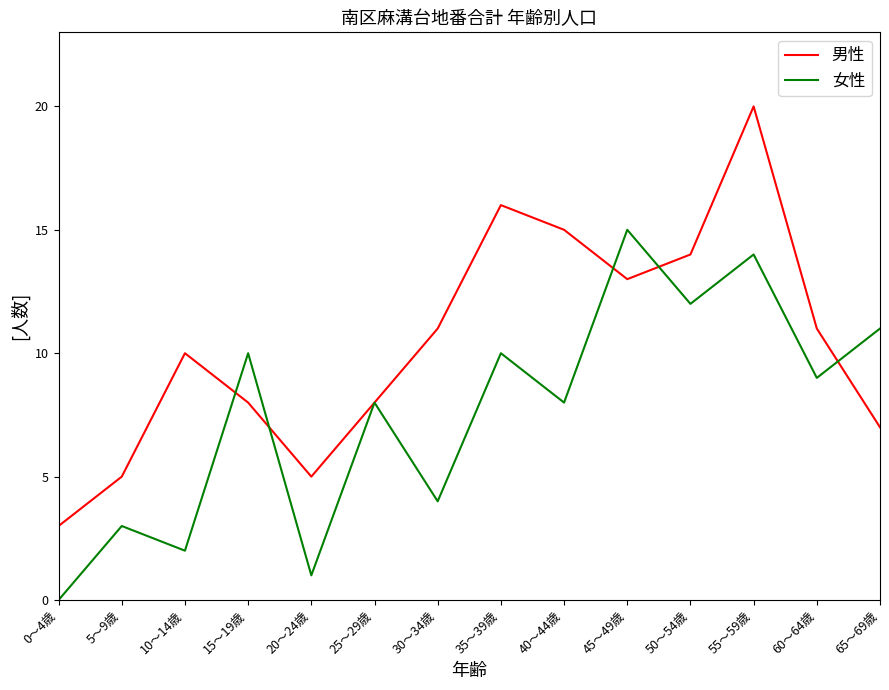

Which label corresponds to the largest value in the chart?

55～59歳